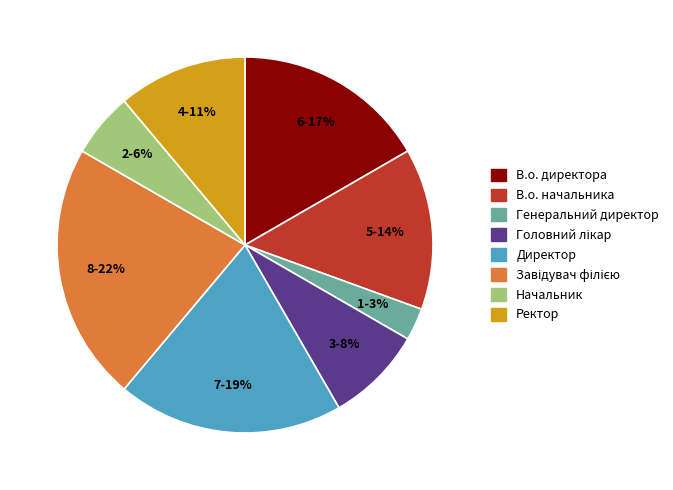

Does any single category account for the majority?

No